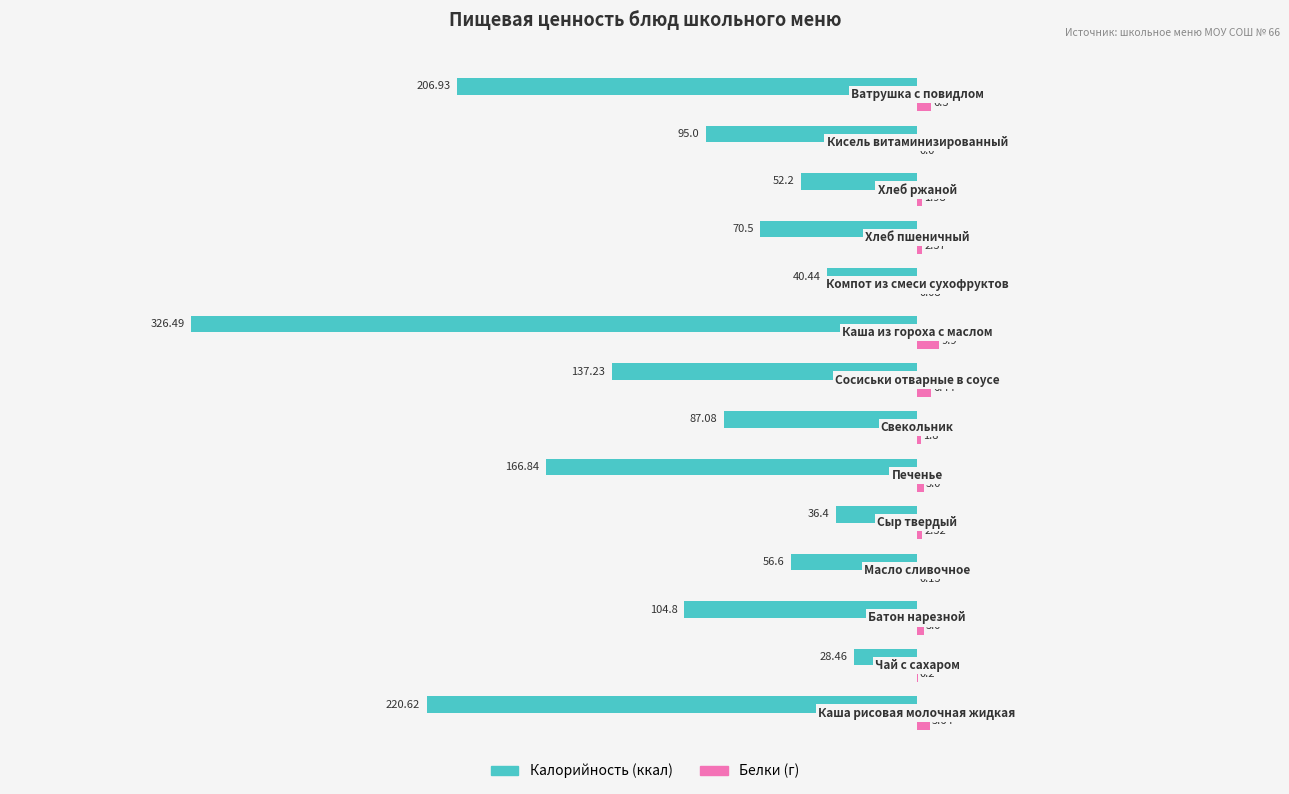

Count the number of data series in this chart.

2